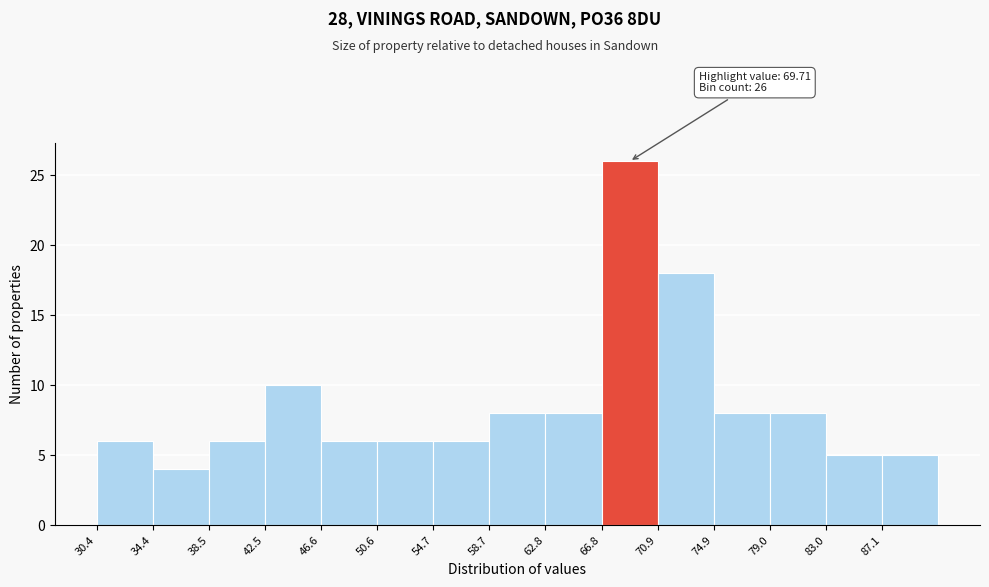

Over which range of the x-axis is the bar tallest?

67.0 to 71.0